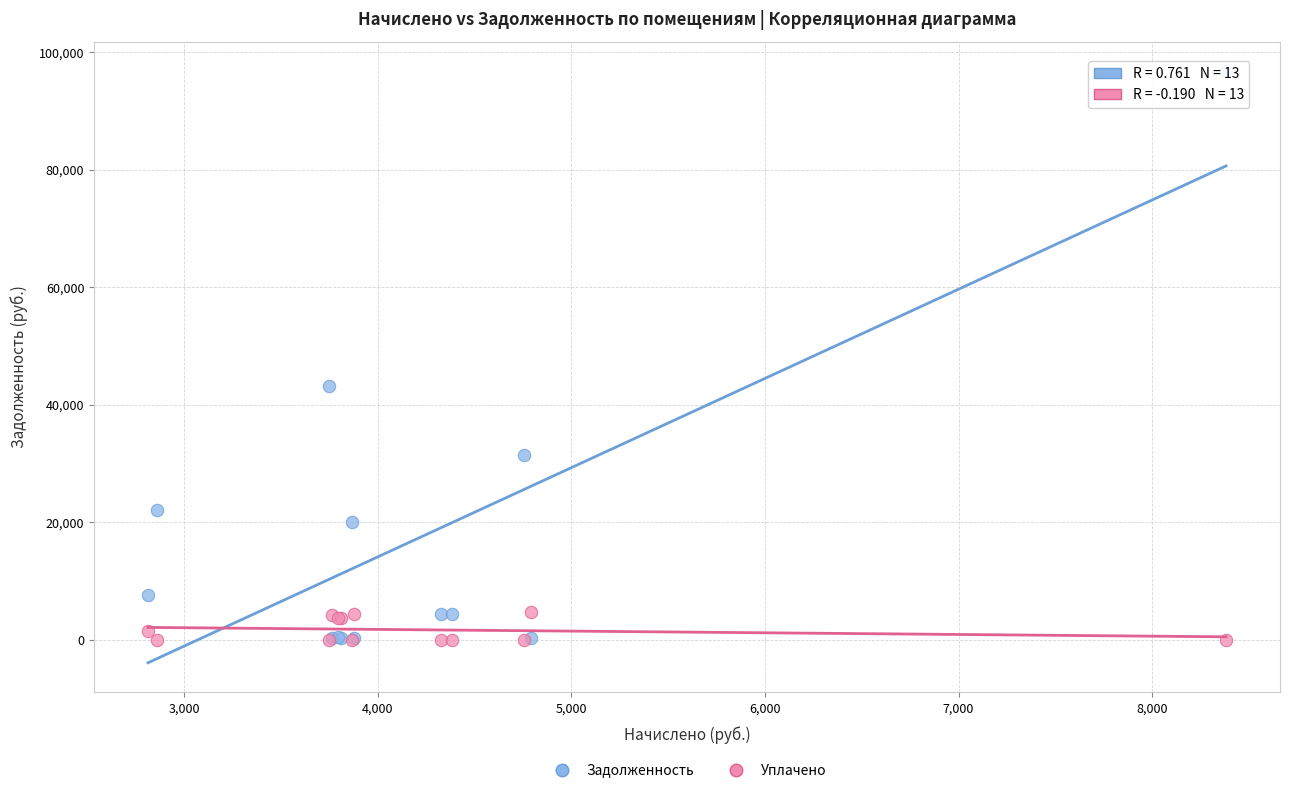

In the Задолженность series, what Y value is closest to 48567?

43280.3